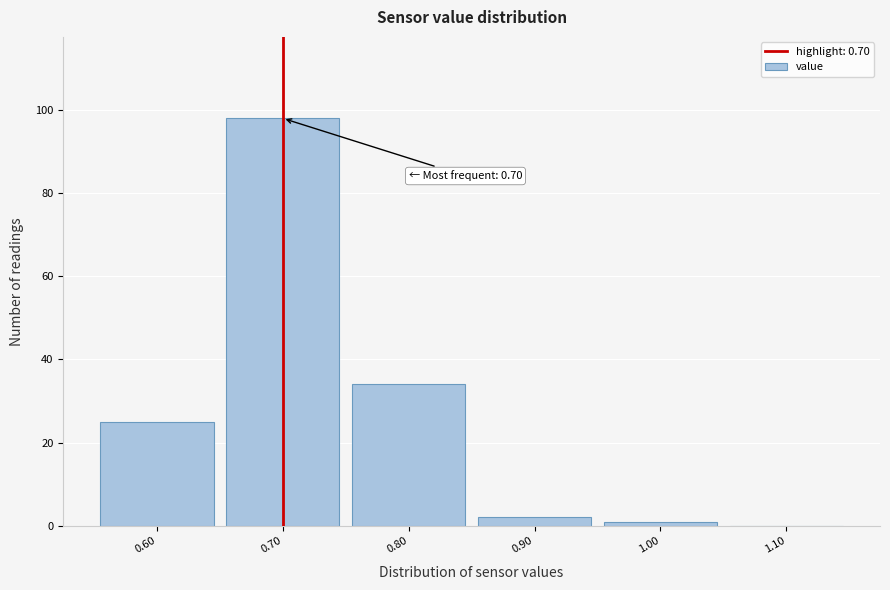

Over which range of the x-axis is the bar tallest?

0.65 to 0.75